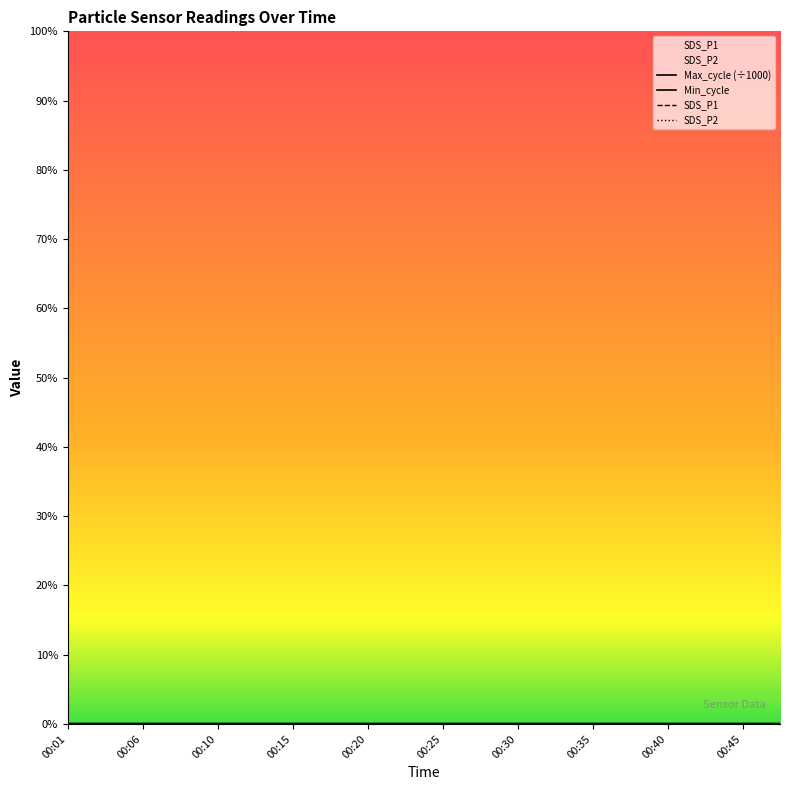

How many categories are shown in the chart?

20